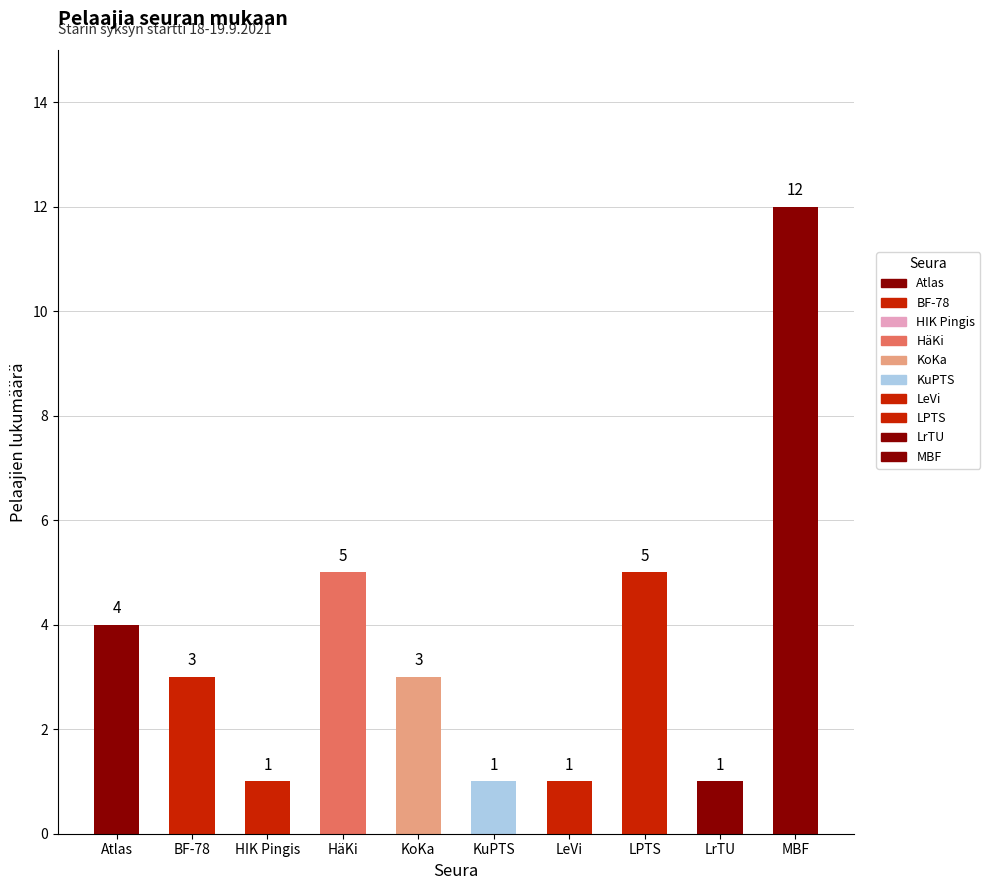

True or false: the data shows 8 at HäKi.

False